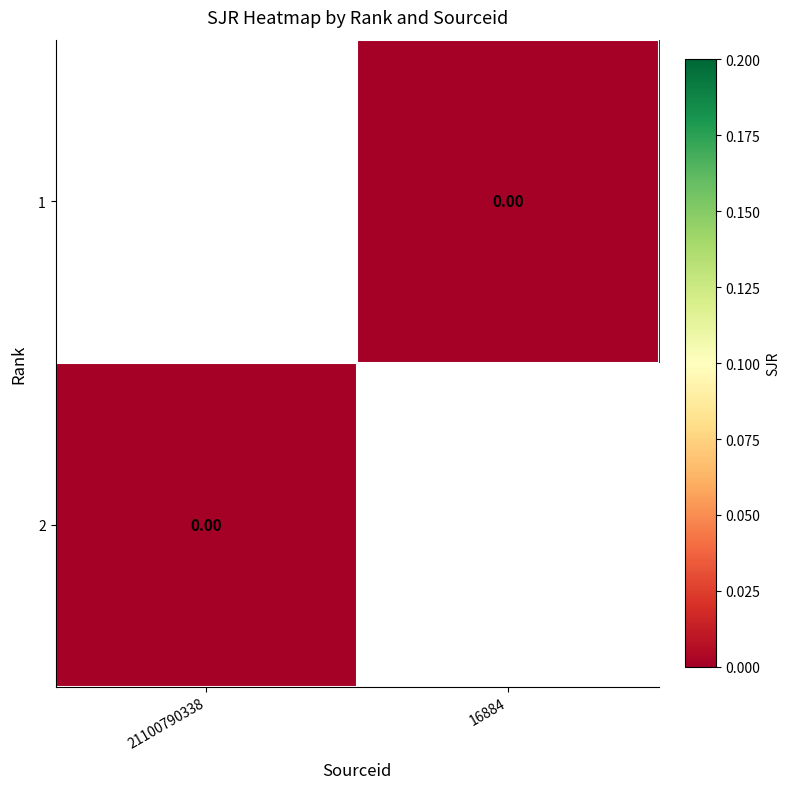

The value of 2 at 21100790338 is 0.0. True or false?

True